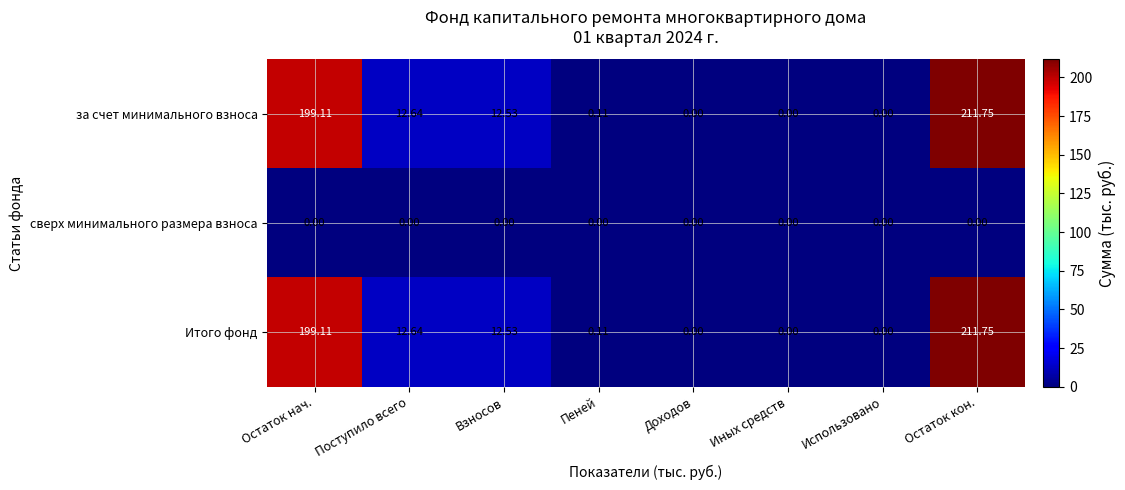

At which category is the sum across all series the highest?

Остаток кон.